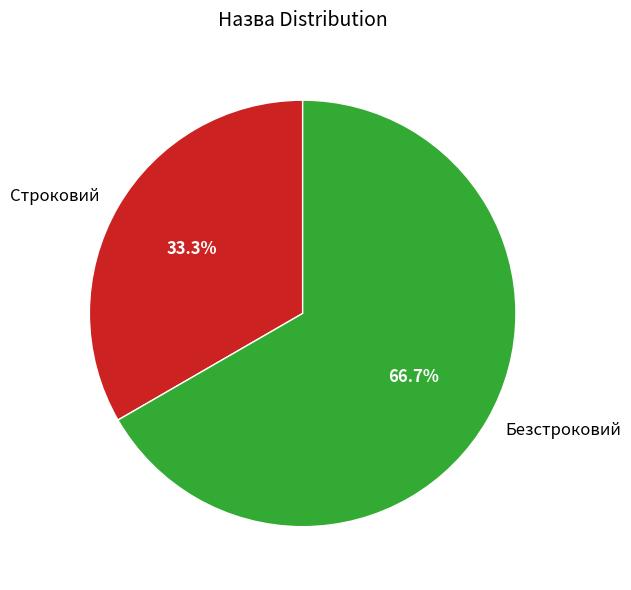

True or false: Безстроковий accounts for 74% of the total.

False